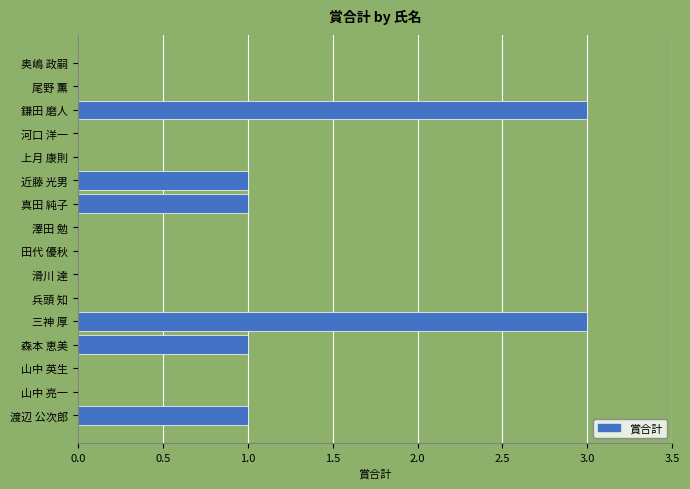

True or false: the data shows 2 at 上月 康則.

False